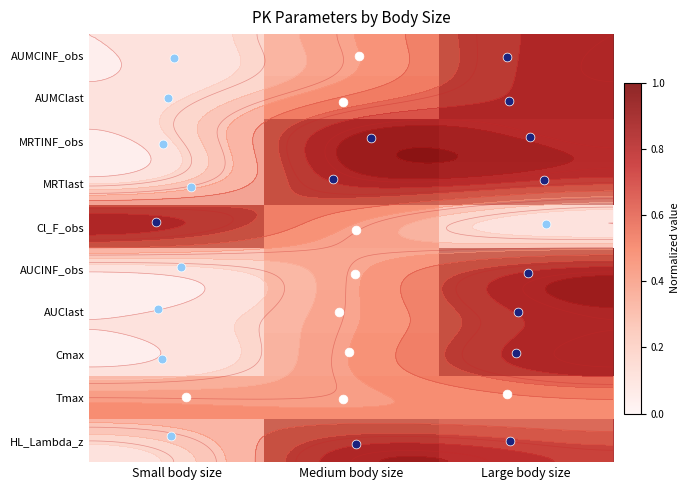

What is the difference between the highest and lowest values at Large body size?

1.0